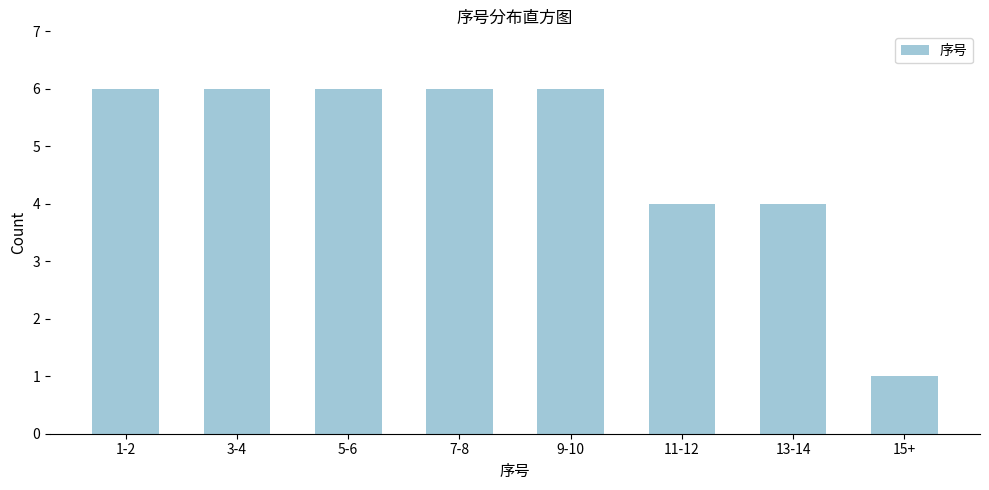

Reading right to left, list all the values displayed in this chart.

1	4	4	6	6	6	6	6